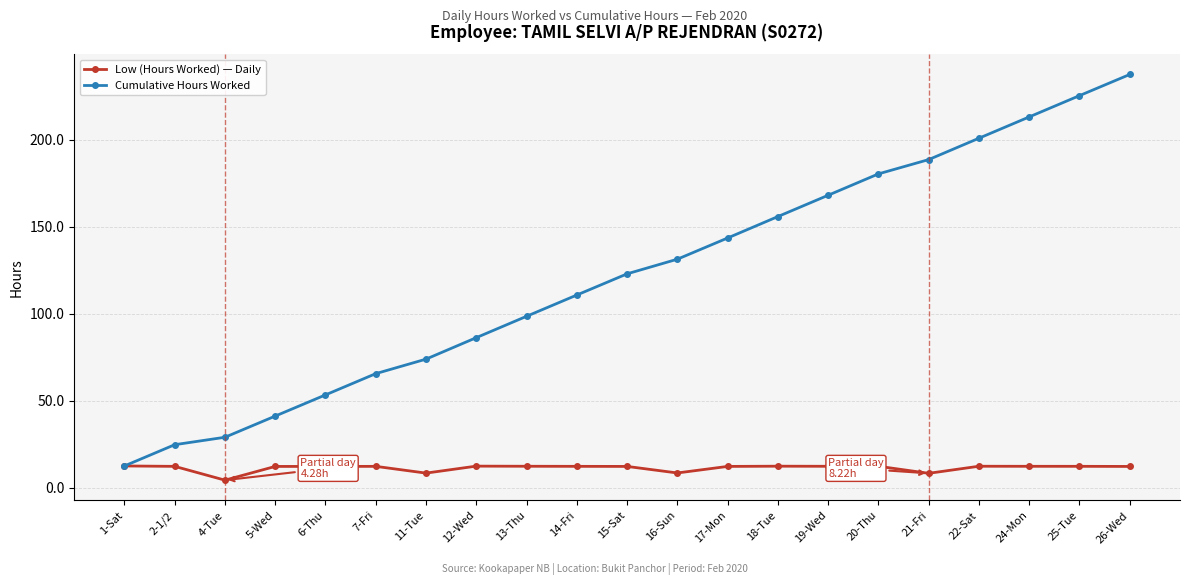

The value of Cumulative Hours Worked at 6-Thu is 79.0. True or false?

False